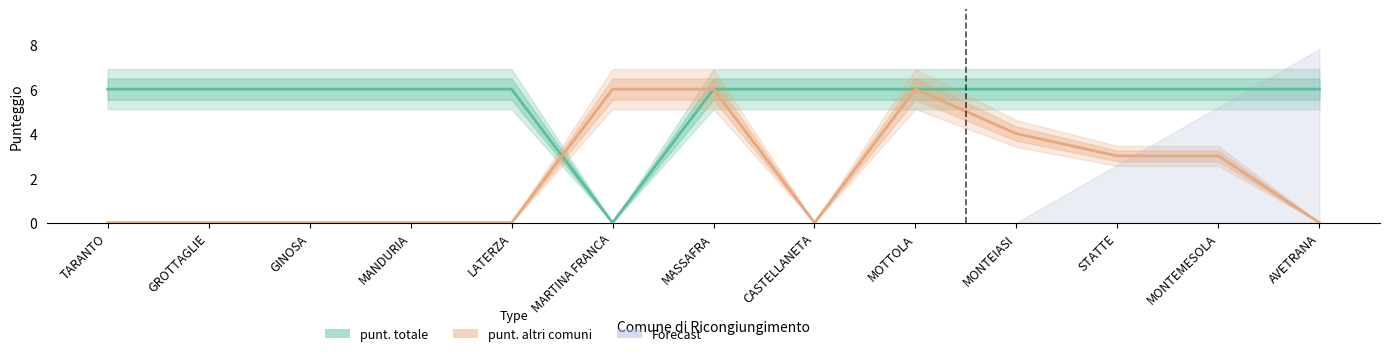

How many lines are shown in the chart?

2